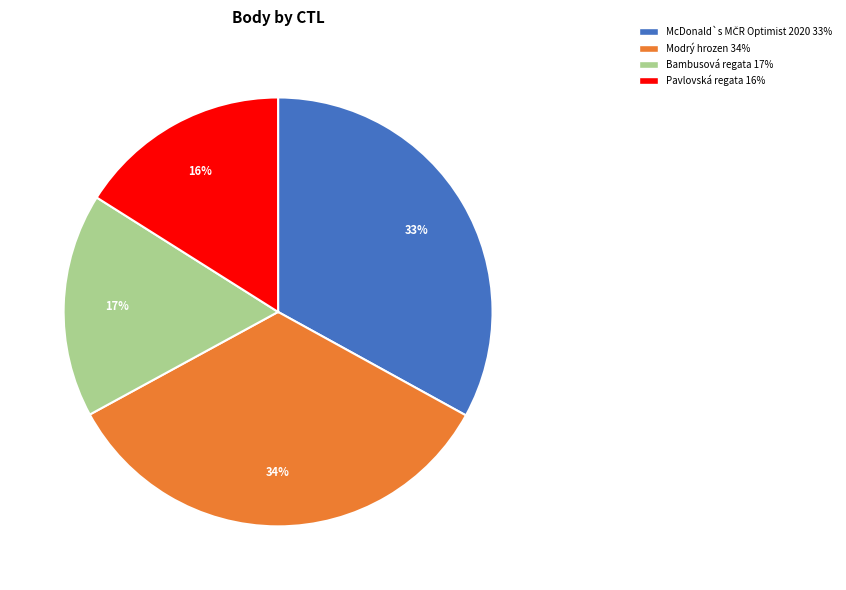

How many segments does this pie chart have?

4